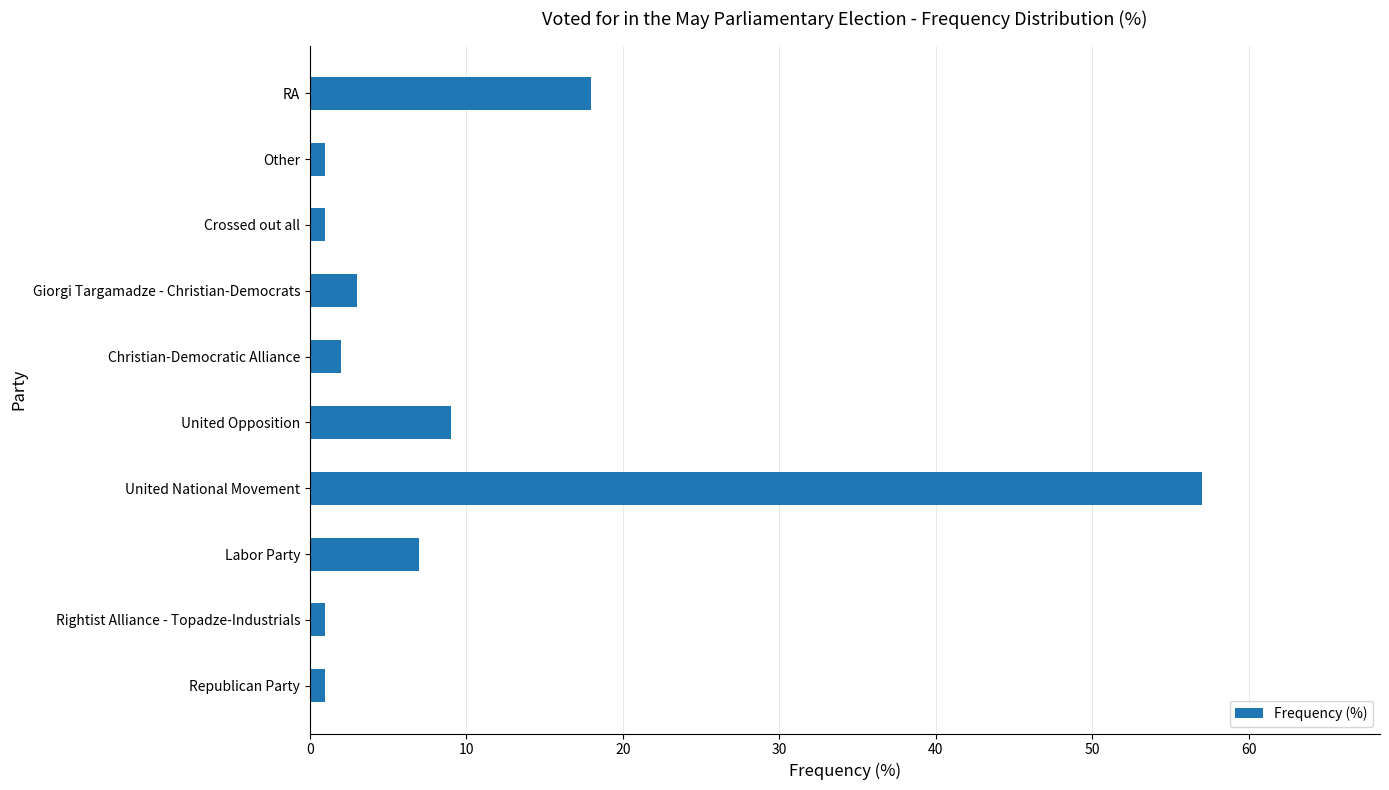

What is the difference between the values at United National Movement and RA?

39